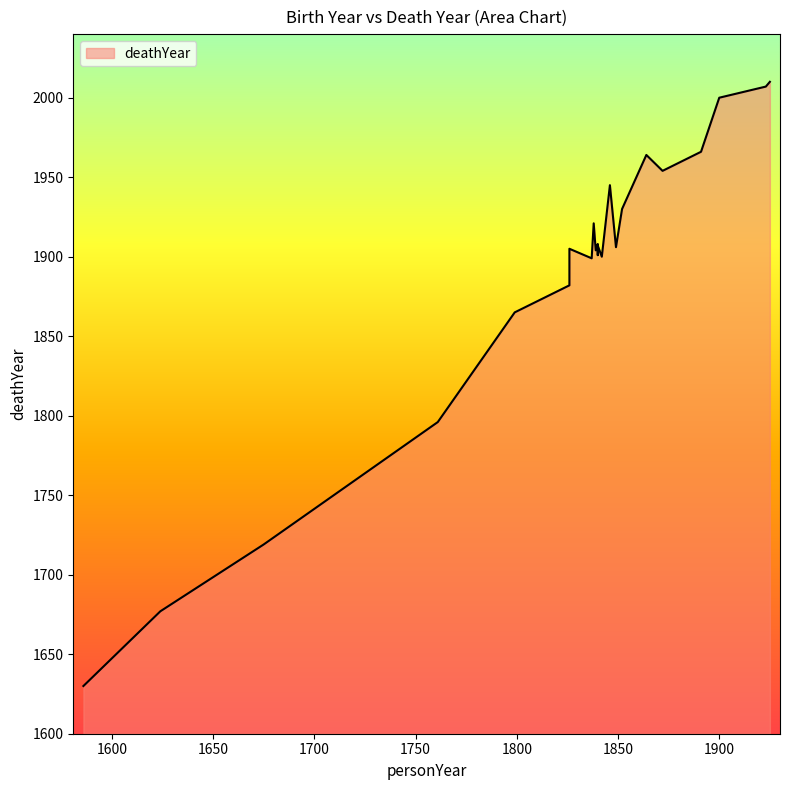

True or false: the data shows 953 at 1852.

False